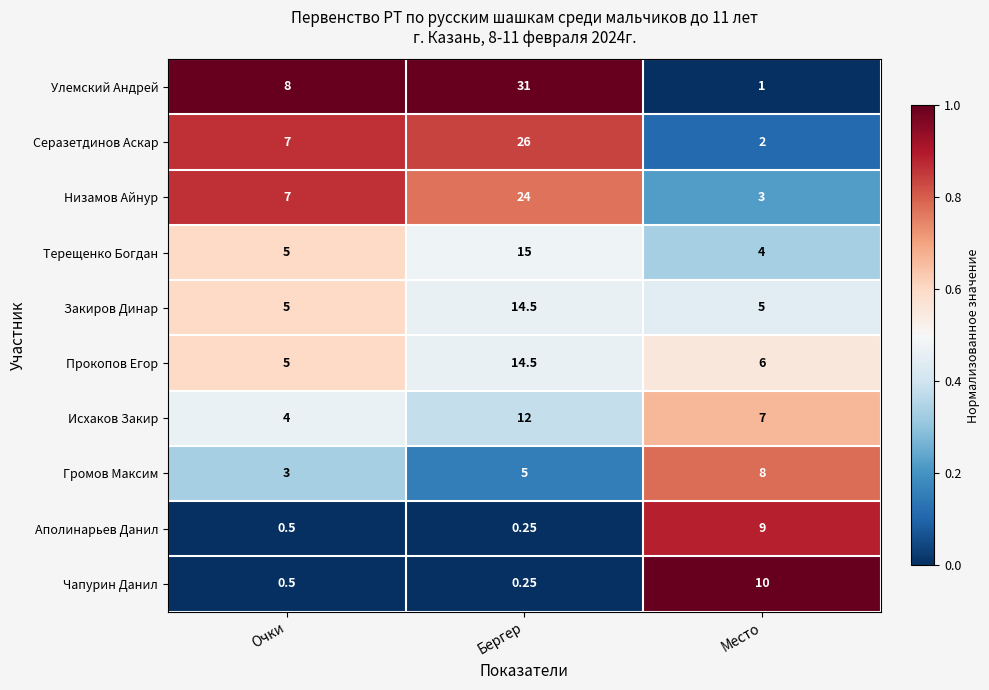

At which label does Терещенко Богдан reach its minimum?

Место